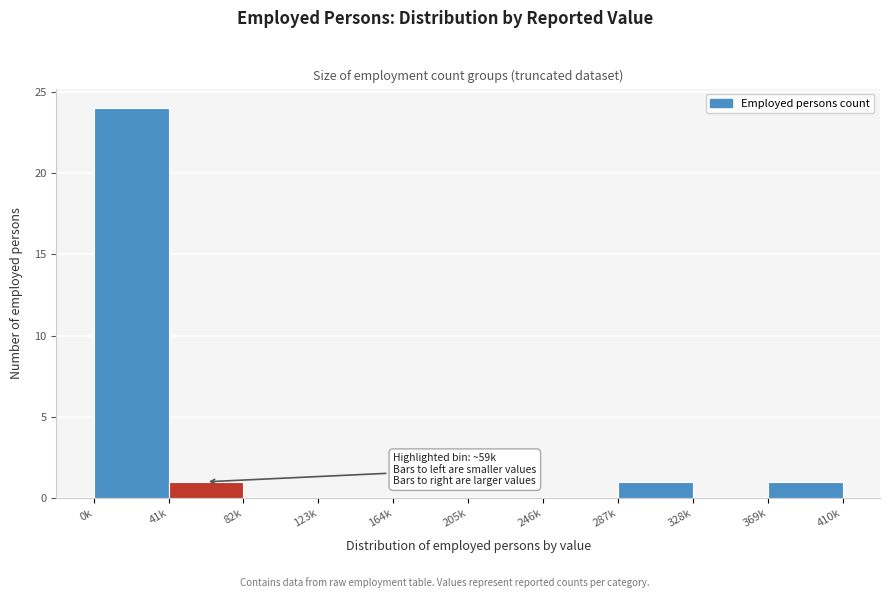

Reading right to left, transcribe all the data shown in this chart.

369k=1	328k=0	287k=1	246k=0	205k=0	164k=0	123k=0	82k=0	41k=1	0k=24